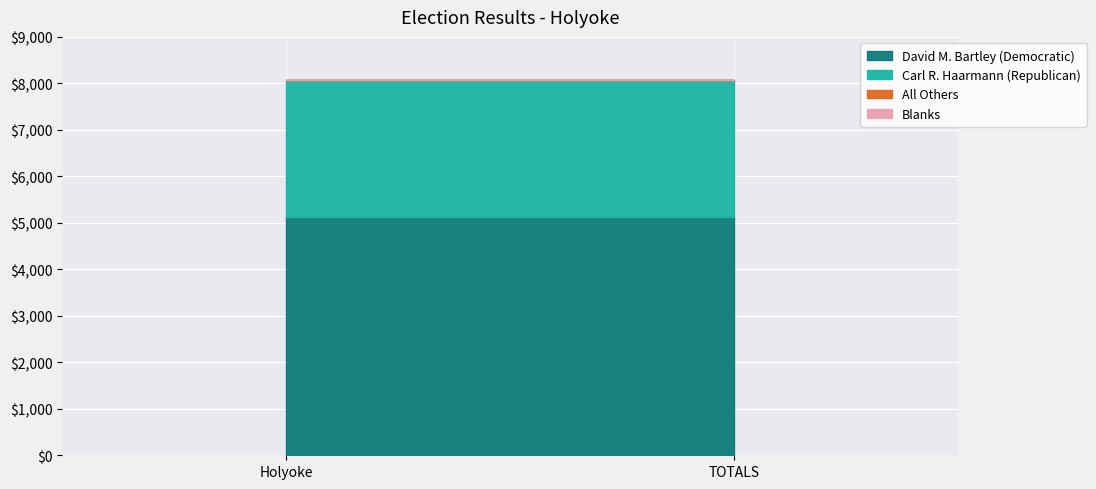

What position from the left is Holyoke?

1